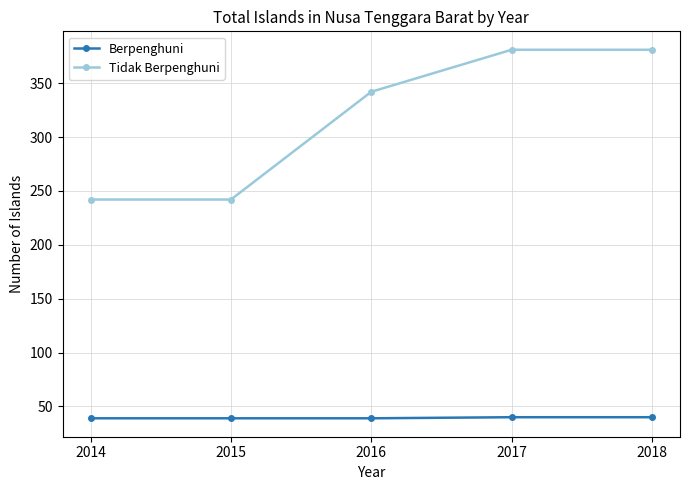

What is the sum of the Berpenghuni values at 2014 and 2018?

79